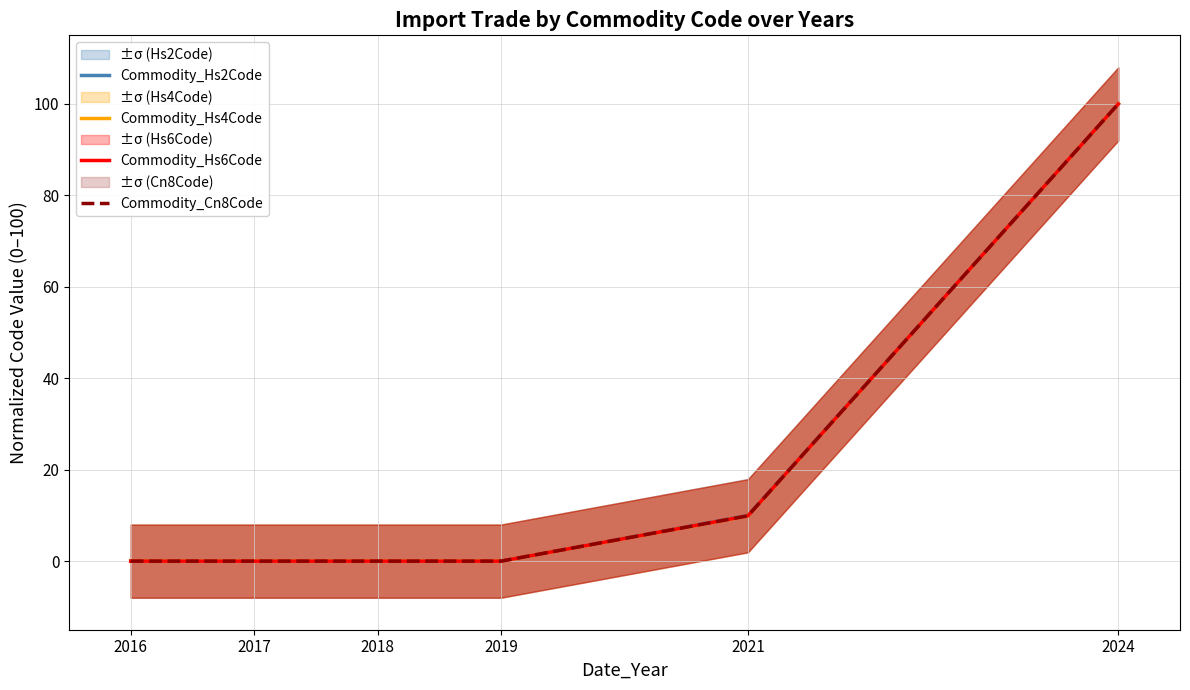

What are all the series names shown in the legend?

Commodity_Hs2Code, Commodity_Hs4Code, Commodity_Hs6Code, Commodity_Cn8Code